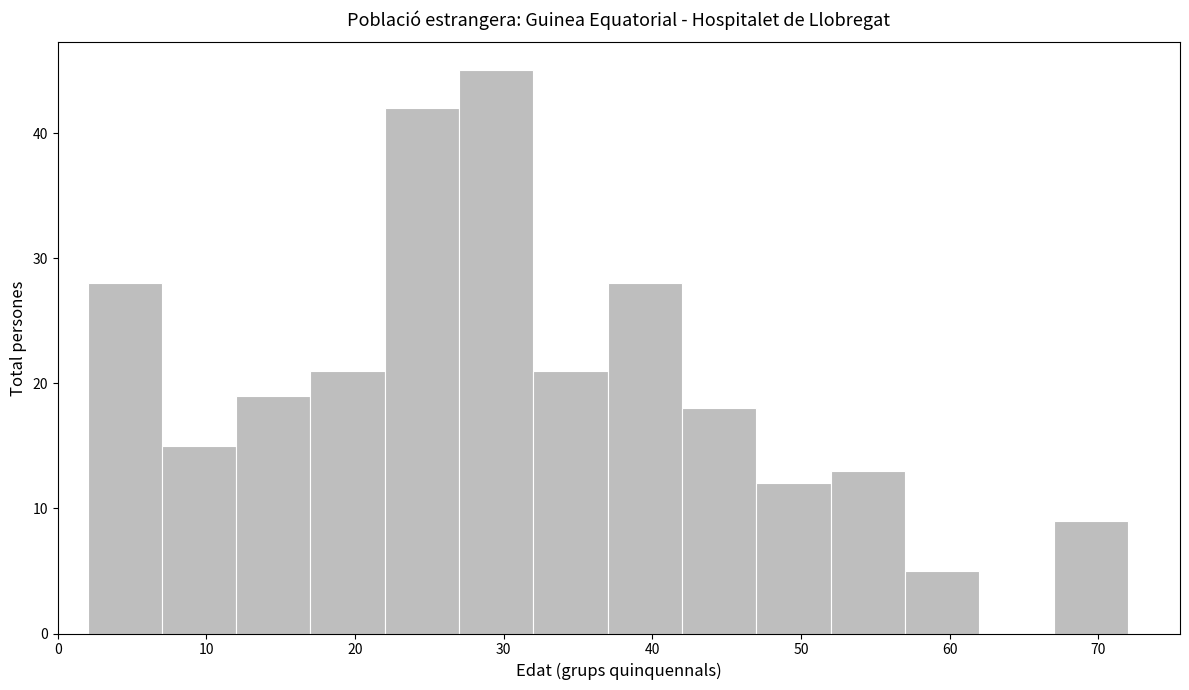

Reading left to right, list every bar in this chart as the range it spans on the x-axis followed by its height. The values are not printed on the chart, so give them approximately, as read against the axis.

2 to 7: 28
7 to 12: 15
12 to 17: 19
17 to 22: 21
22 to 27: 42
27 to 32: 45
32 to 37: 21
37 to 42: 28
42 to 47: 18
47 to 52: 12
52 to 57: 13
57 to 62: 5
62 to 67: 0
67 to 72: 9